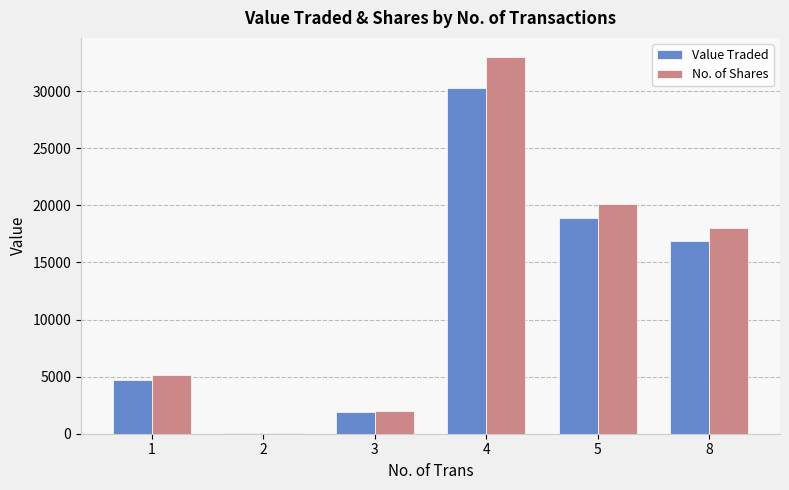

How many series are shown in this chart?

2